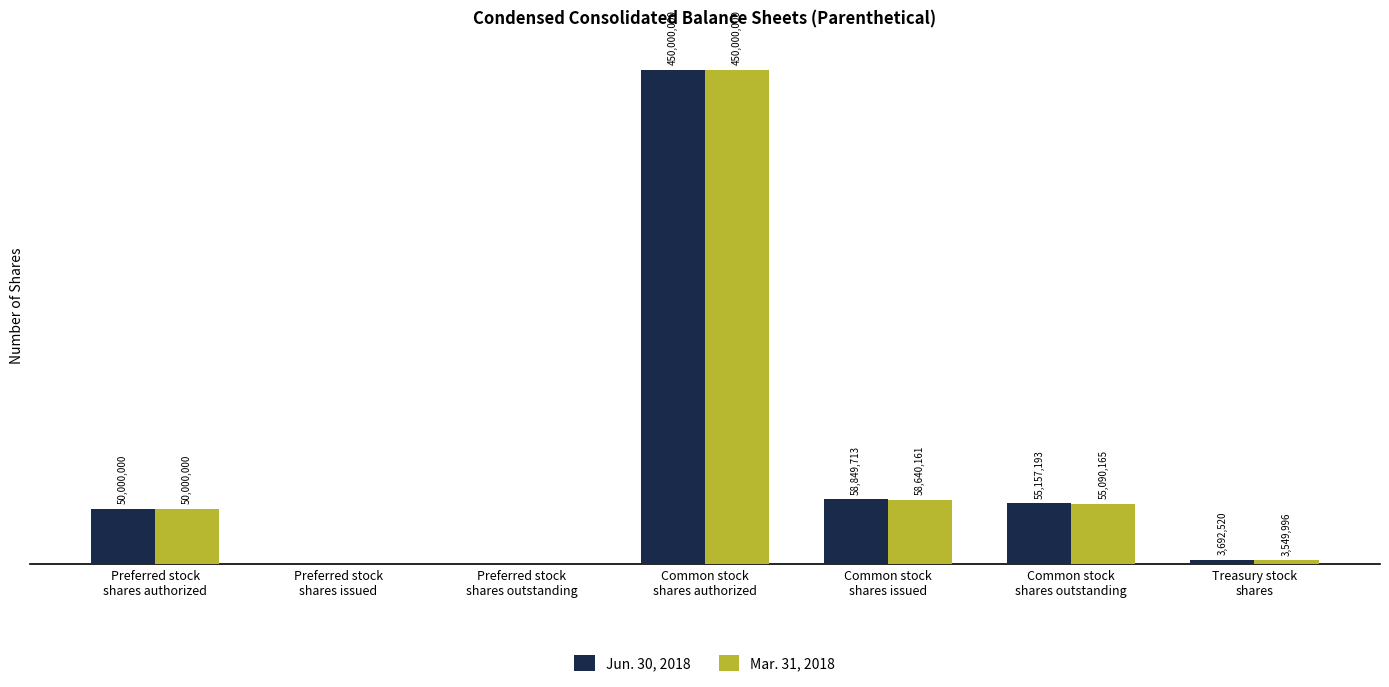

Which series has the largest total across all categories?

Jun. 30, 2018